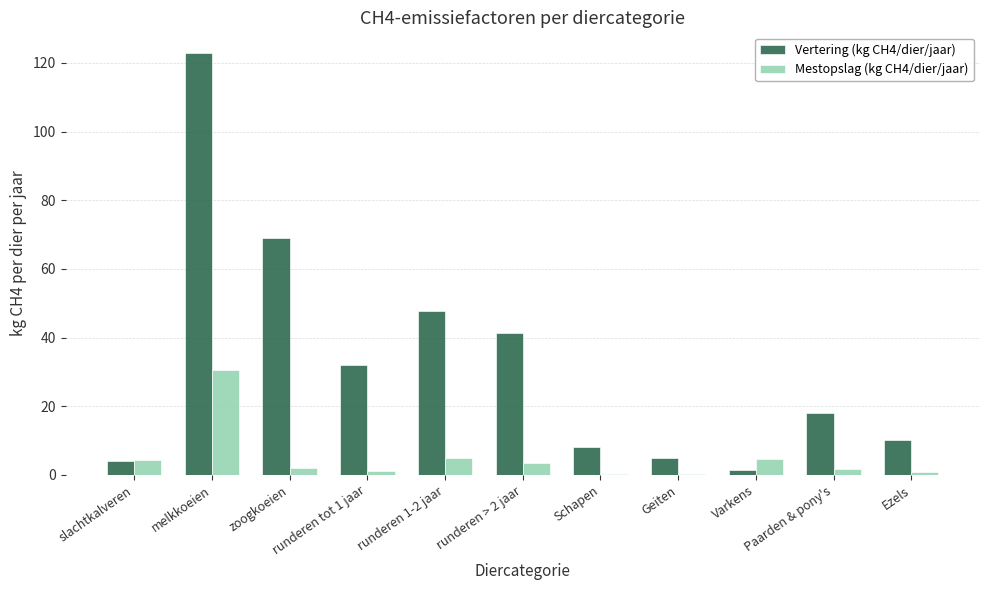

Between slachtkalveren and melkkoeien, which series saw the biggest shift?

Vertering (kg CH4/dier/jaar)